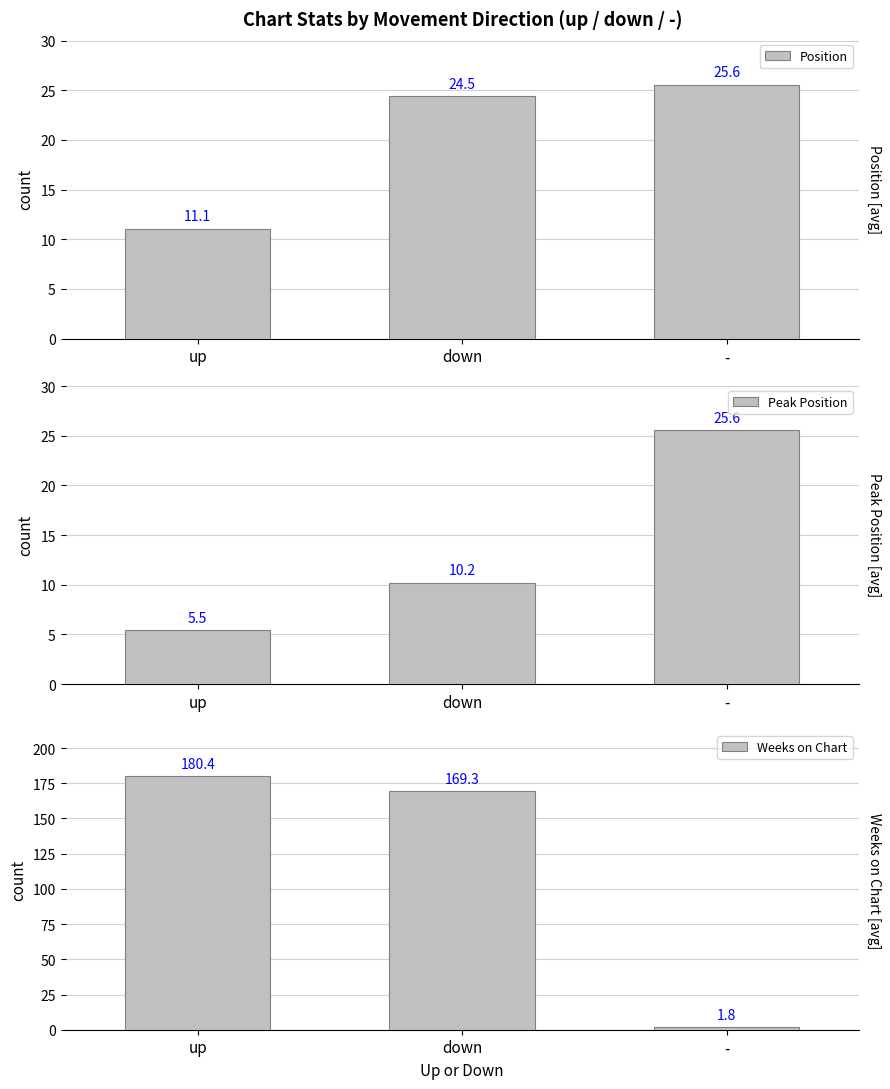

Reading right to left, list all the values displayed in this chart.

Position: -=25.6	down=24.5	up=11.1
Peak Position: -=25.6	down=10.2	up=5.5
Weeks on Chart: -=1.8	down=169.3	up=180.4